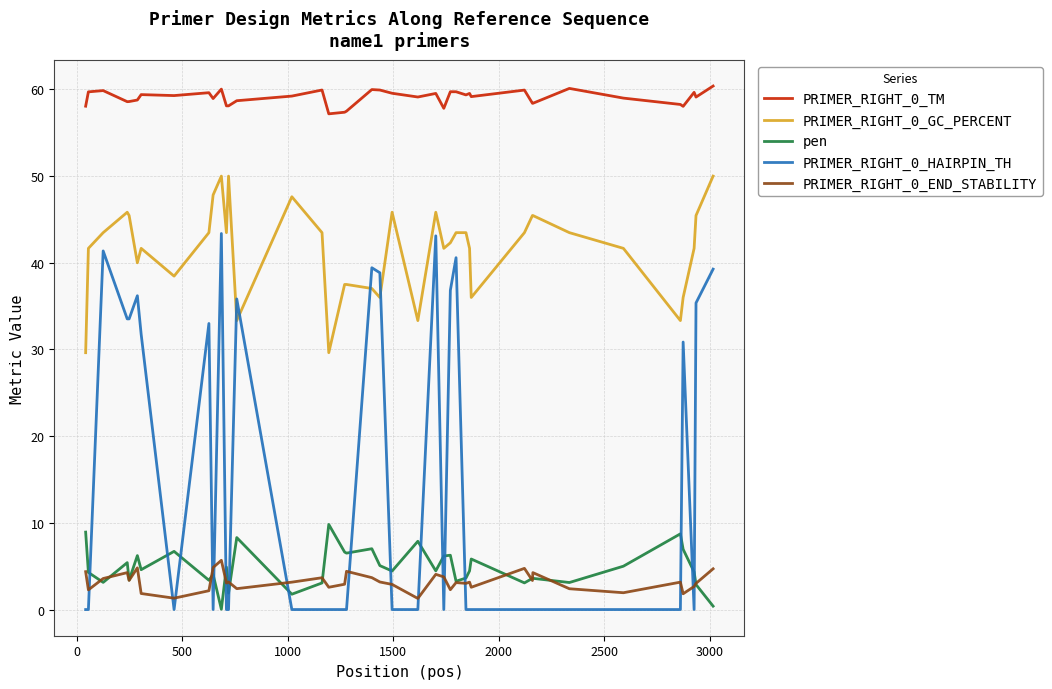

What is the minimum value for PRIMER_RIGHT_0_TM?

57.2